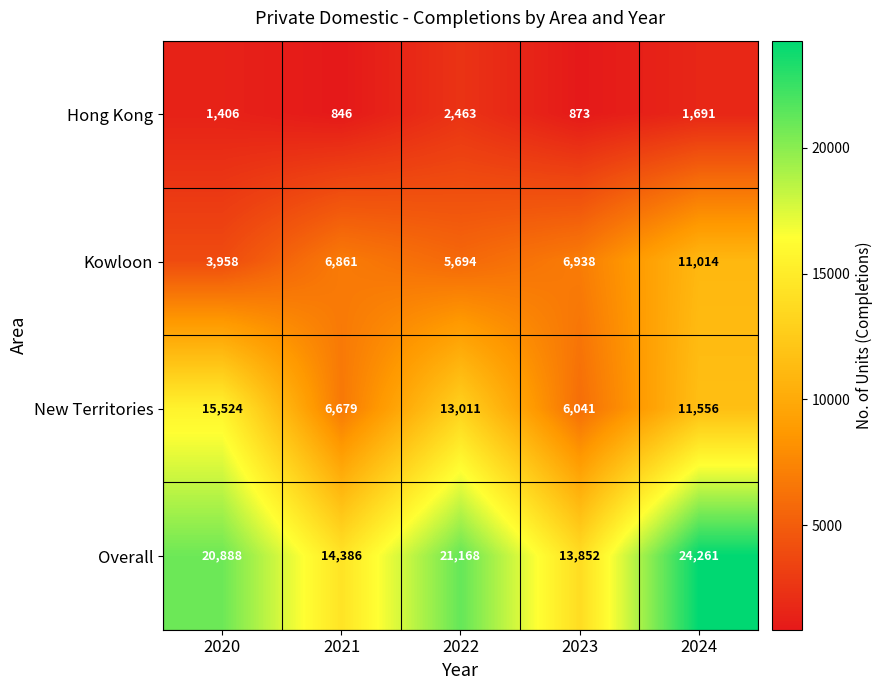

Count the number of data series in this chart.

4